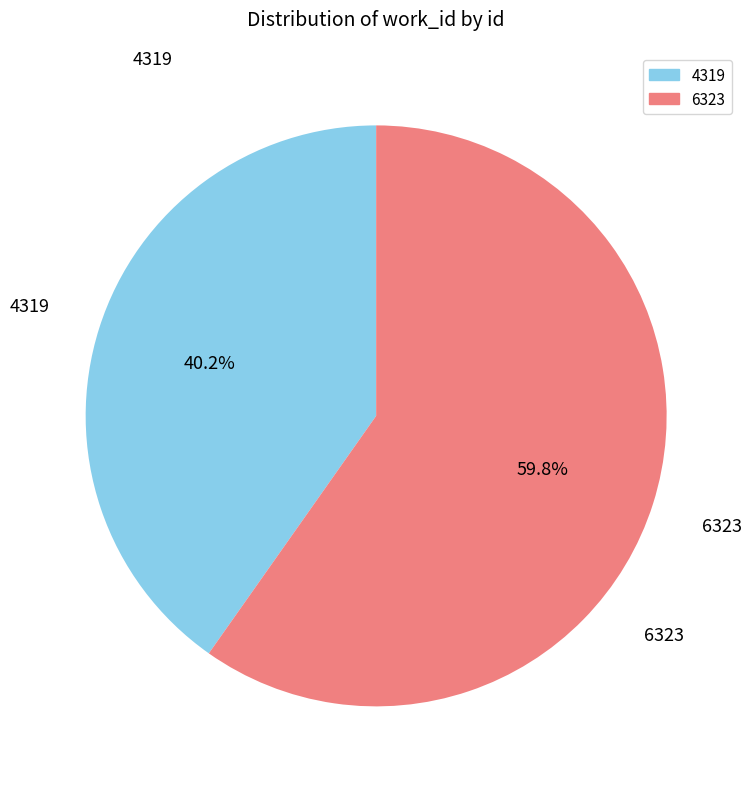

Rank the categories by value from highest to lowest.

6323, 4319